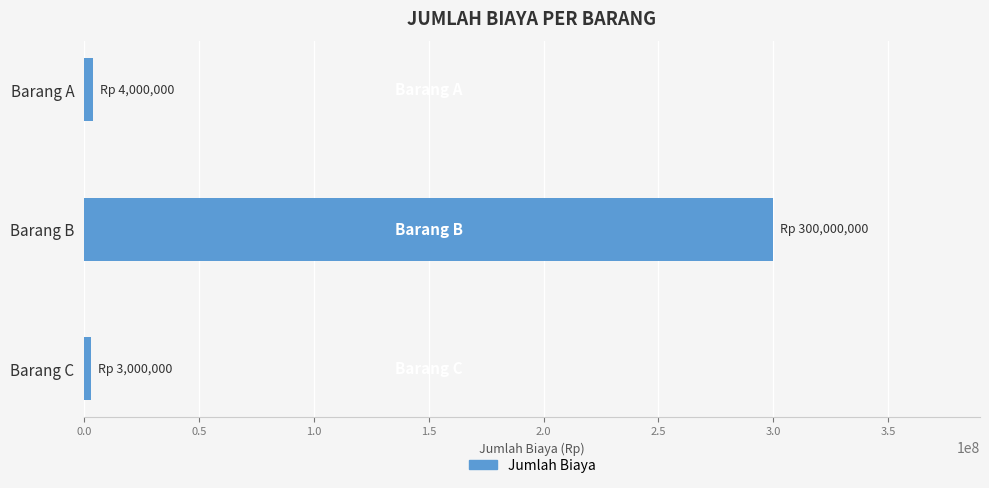

What is the difference between the maximum and minimum values?

297000000